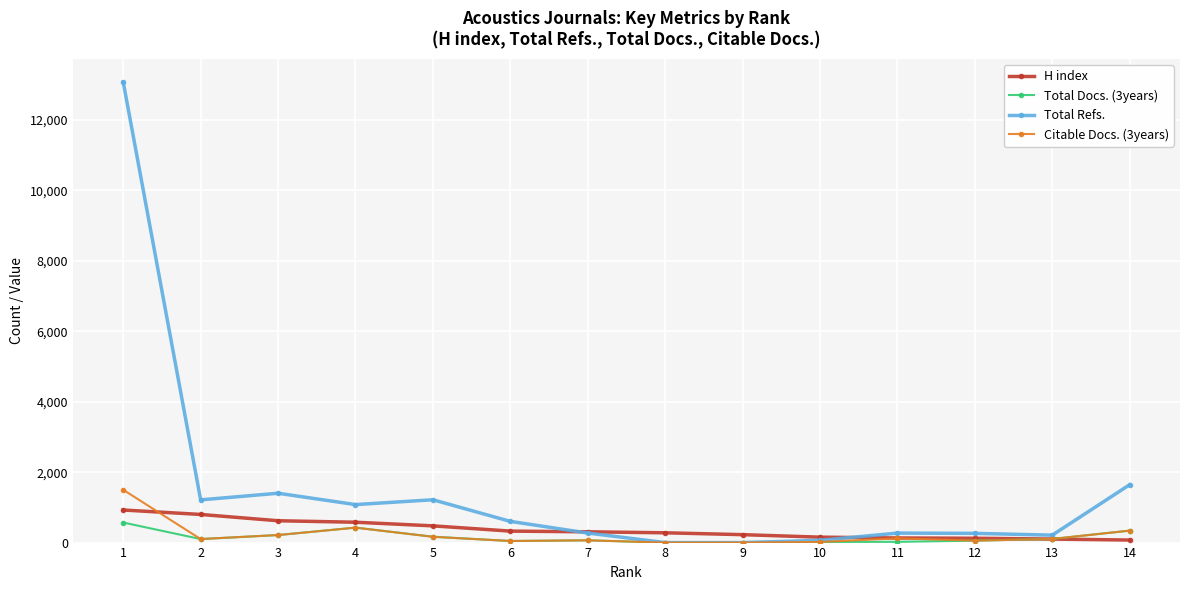

Which series has the largest total across all categories?

Total Refs.